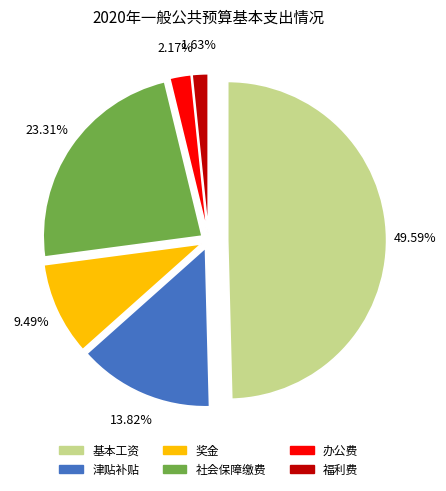

The 福利费 slice represents 2% of the pie. True or false?

True